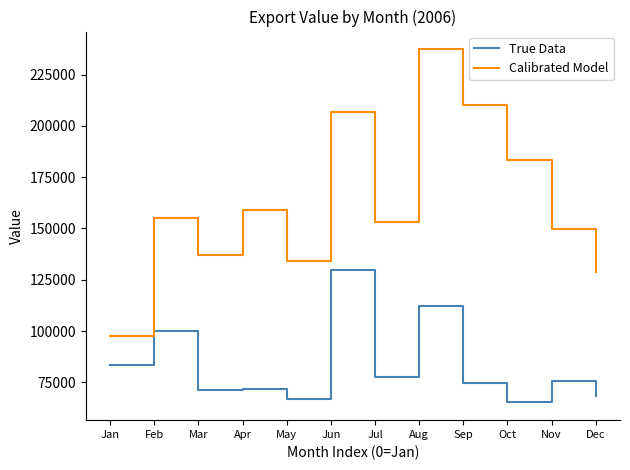

At which label is Calibrated Model closest to 167480?

Apr